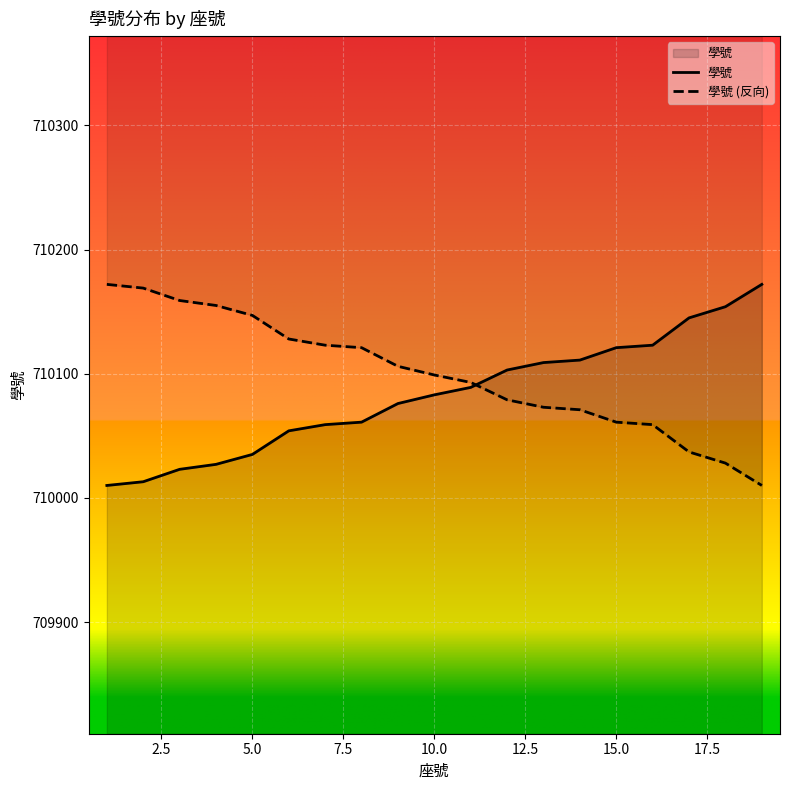

What is the approximate value at 15, to the nearest 5?

710120